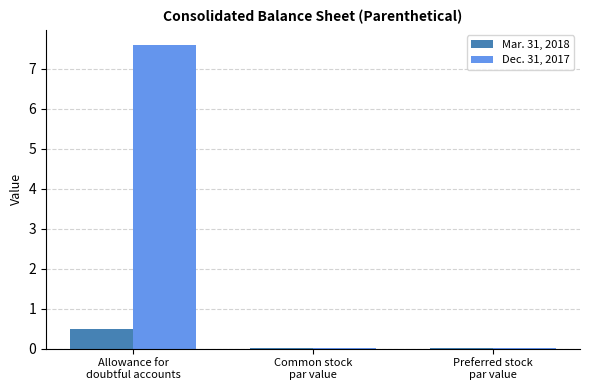

True or false: Dec. 31, 2017 has a value of 0.0 at Common stock
par value.

True